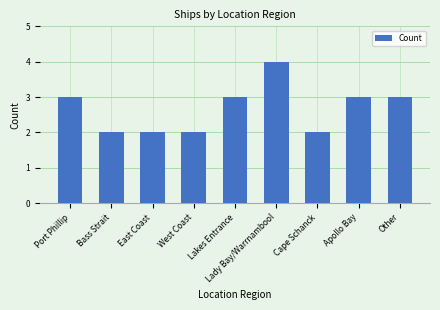

How many values are below 3?

4